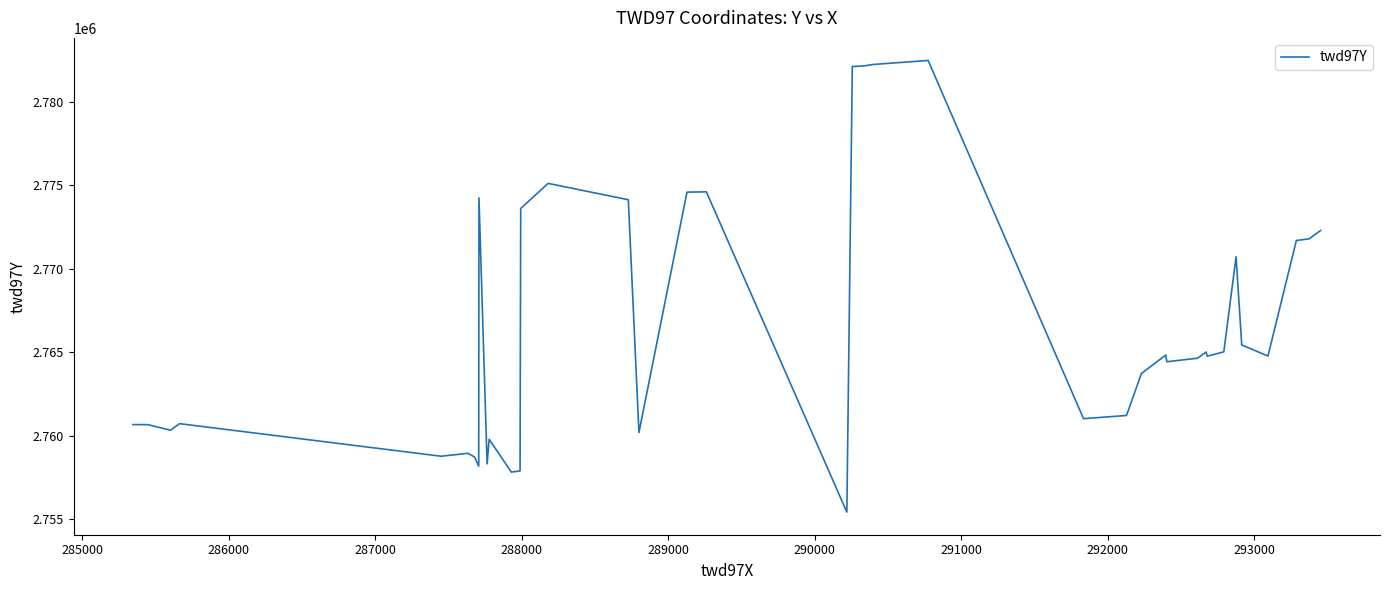

What is the greatest value displayed?

2782459.3